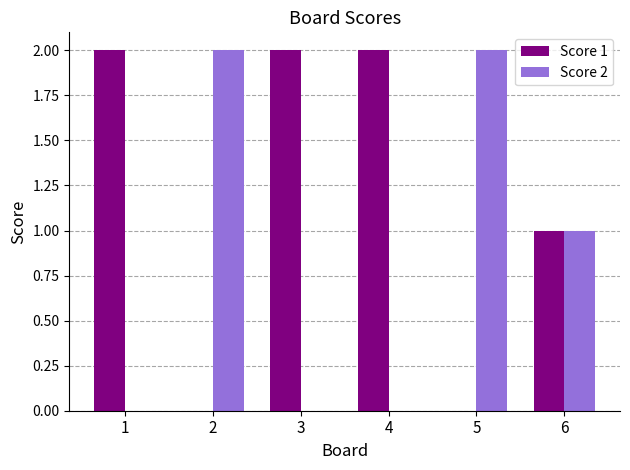

Is it true that Score 1 equals 2 at 3?

True